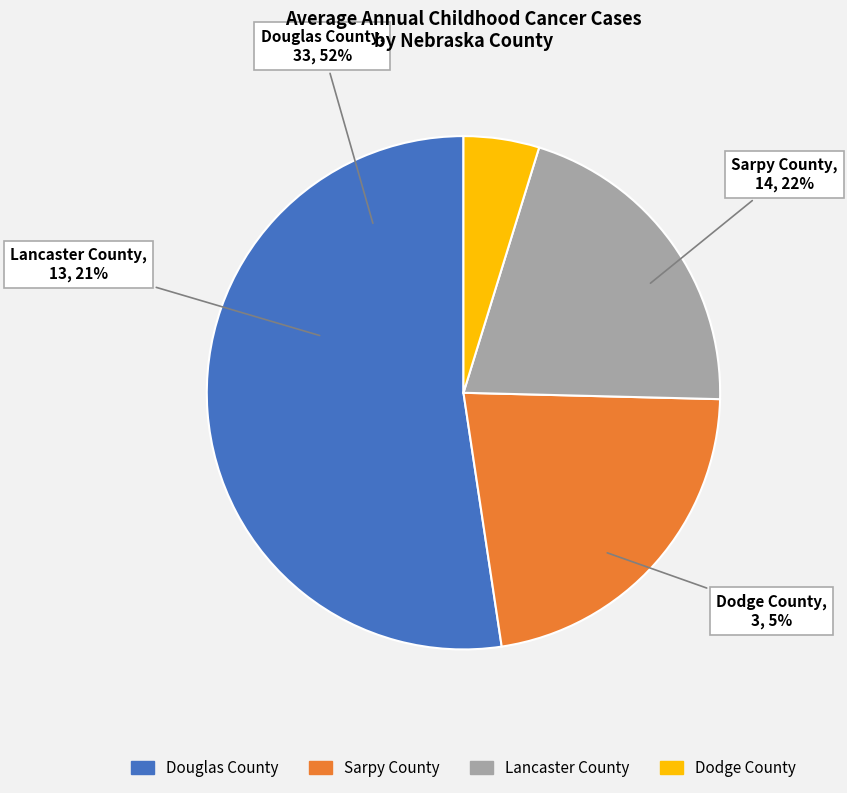

How many slices are in this pie chart?

4